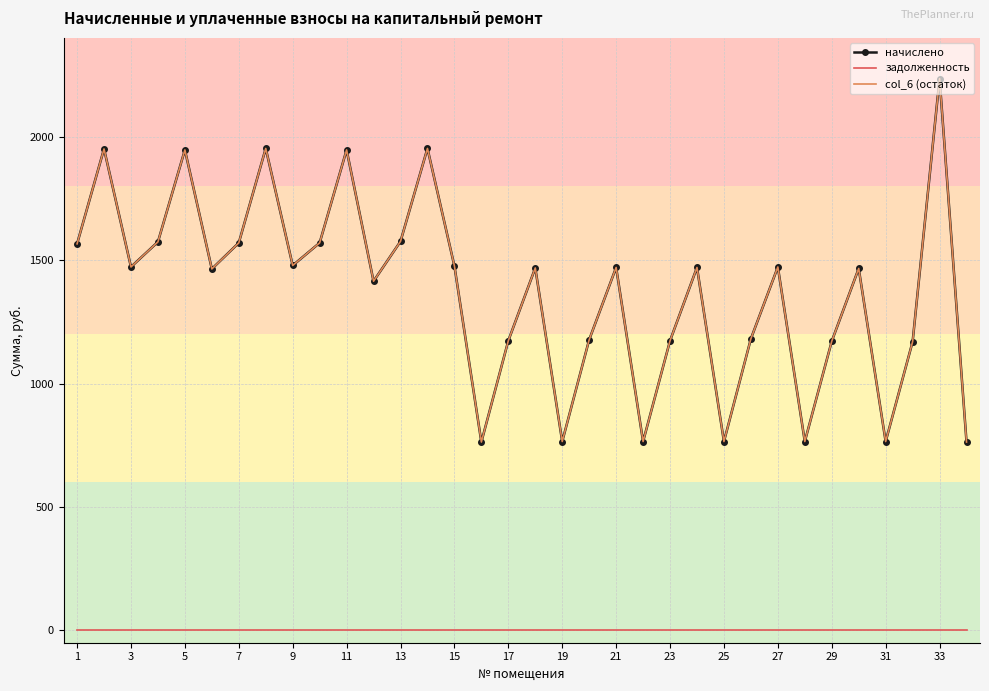

How many distinct data groups are displayed?

3